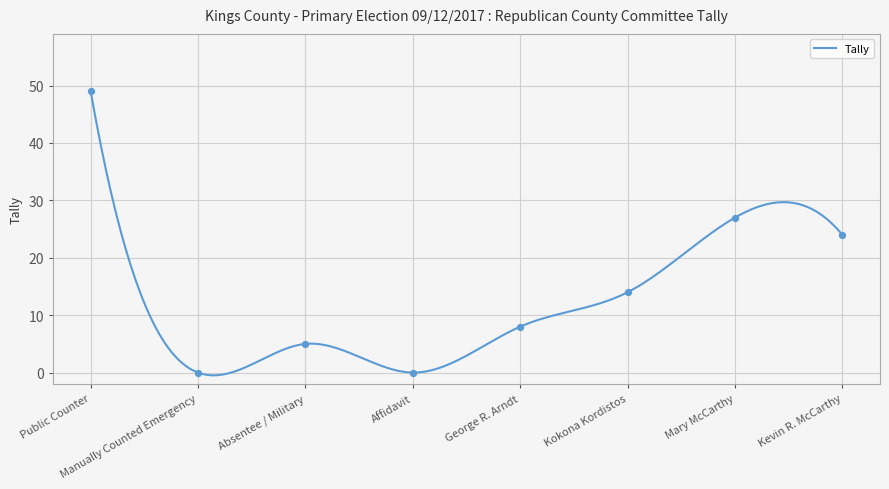

Between Mary McCarthy and Kevin R. McCarthy, which is larger?

Mary McCarthy